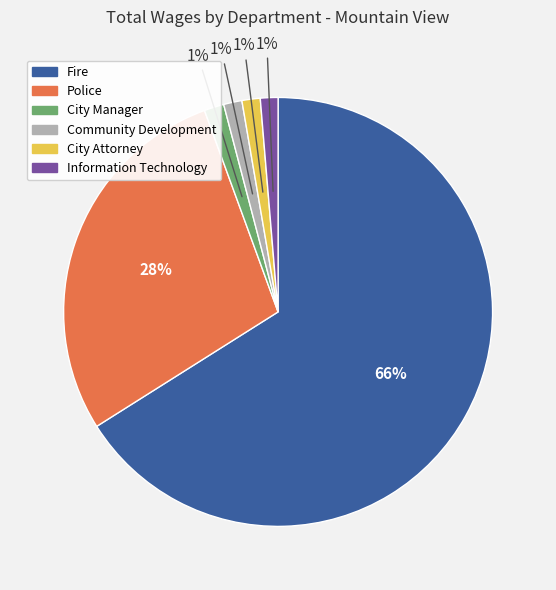

Which category has the biggest portion of the pie?

Fire